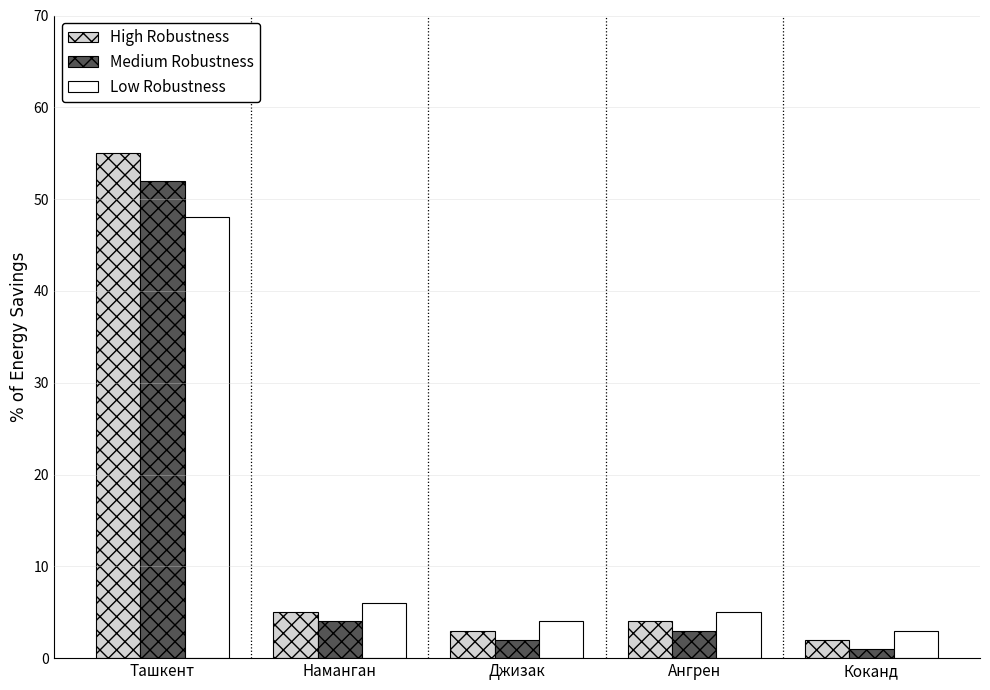

How many values in the High Robustness series are below 4?

2